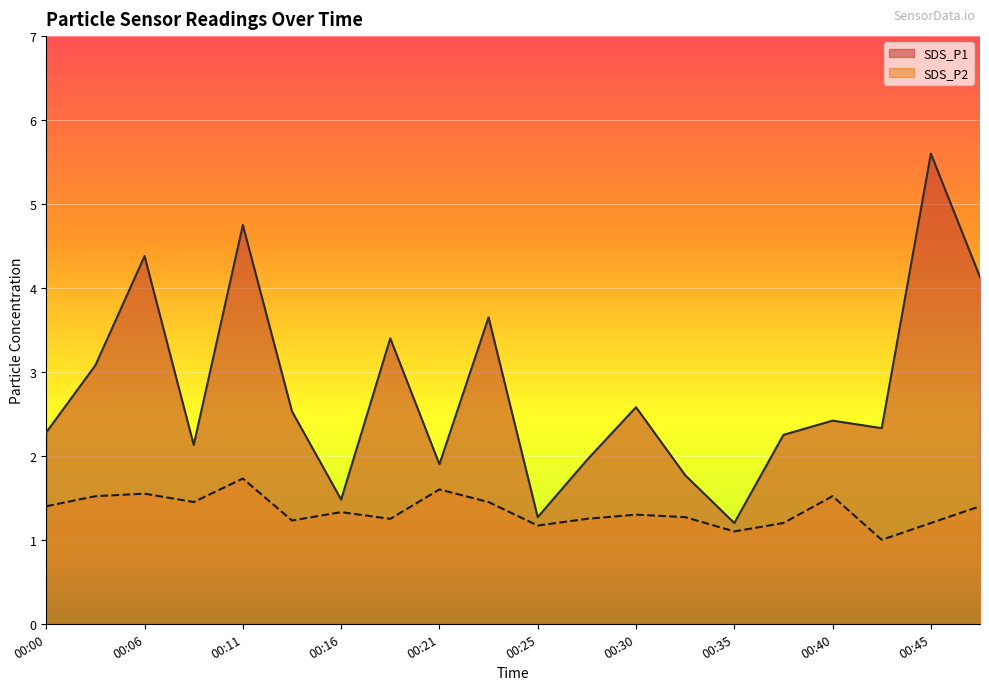

Between 00:00 and 00:33, which series saw the biggest shift?

SDS_P1